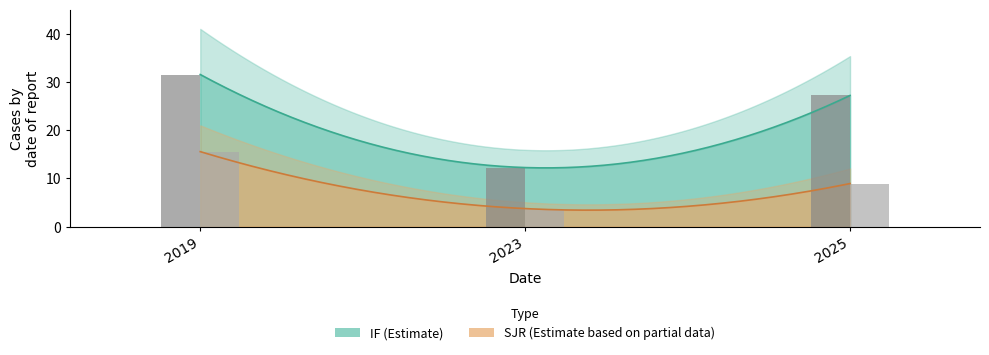

Between 2019 and 2023, which is larger?

2019